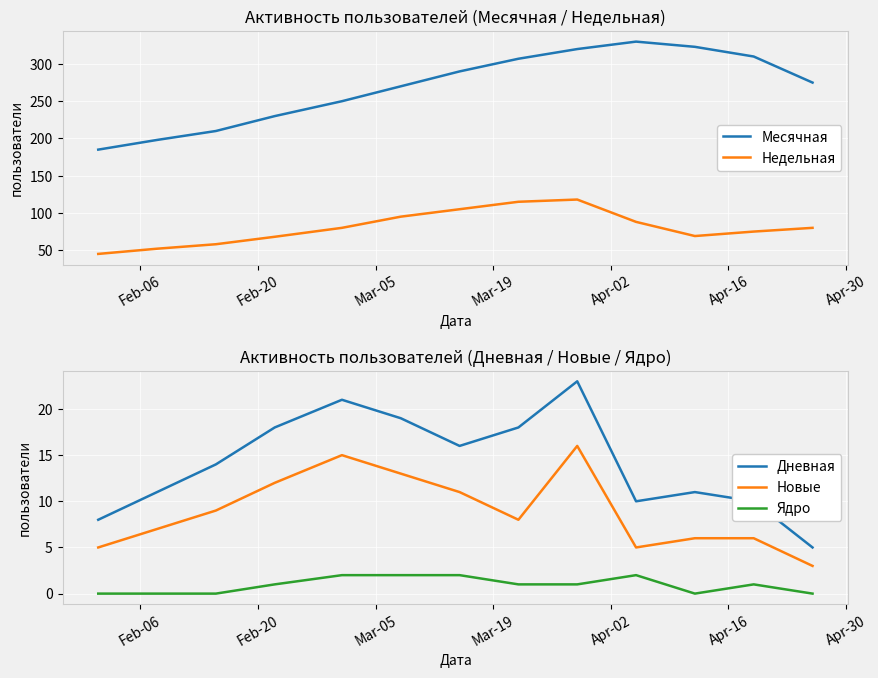

True or false: Месячная and Недельная intersect in this chart.

False